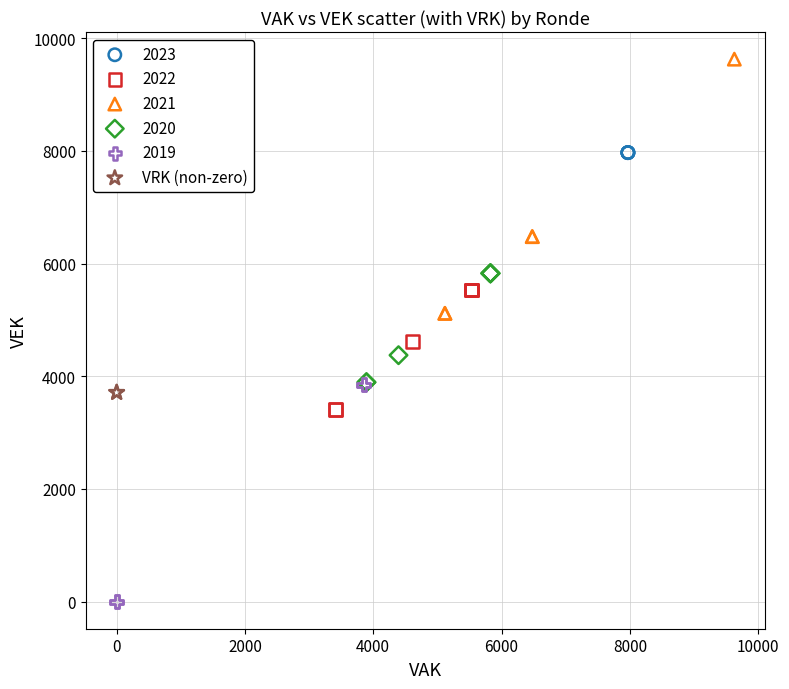

What are all the series names shown in the legend?

2023, 2022, 2021, 2020, 2019, VRK (non-zero)